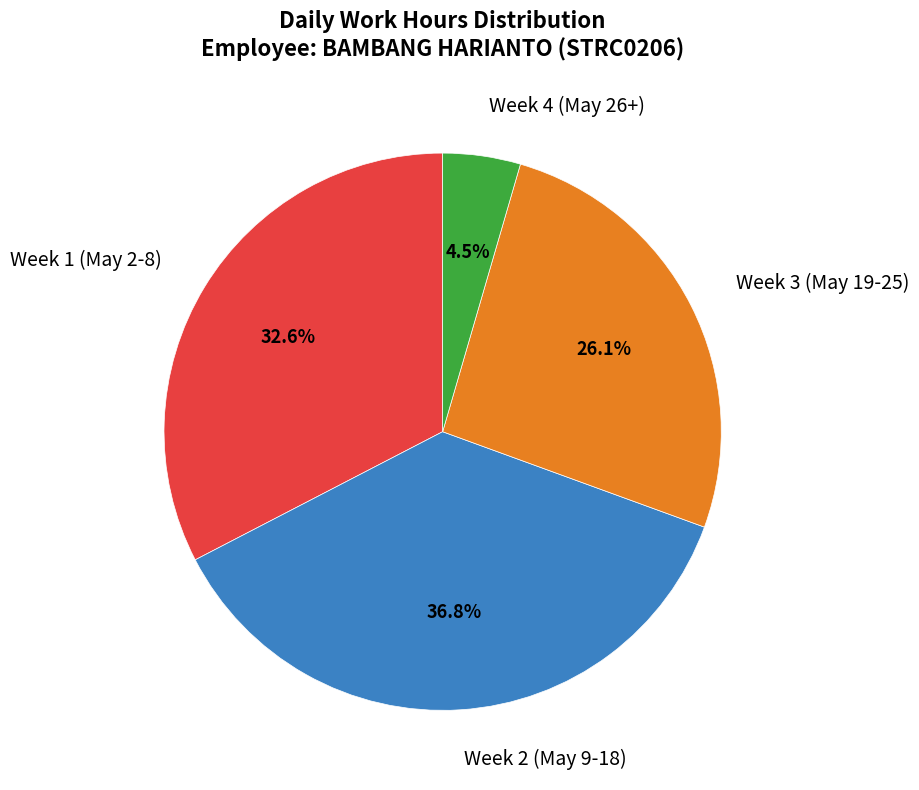

Which category has the biggest portion of the pie?

Week 2 (May 9-18)